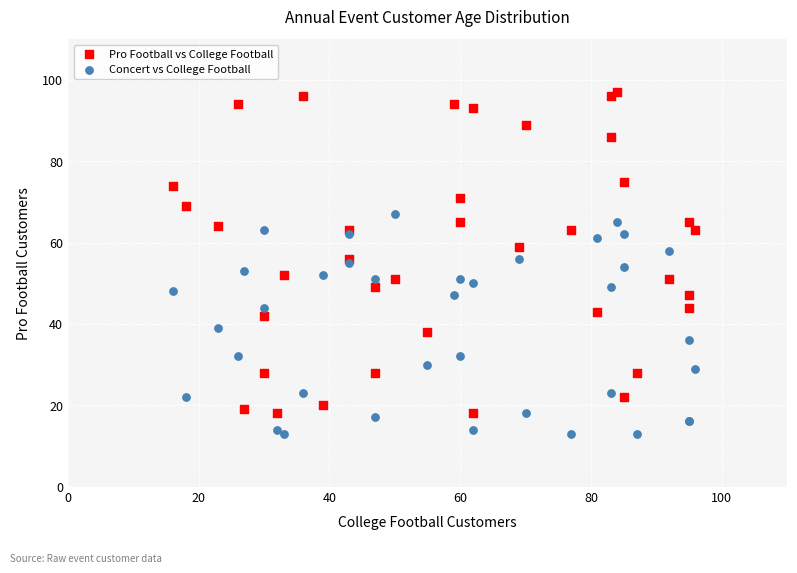

Which series reaches the maximum Y coordinate?

Pro Football vs College Football